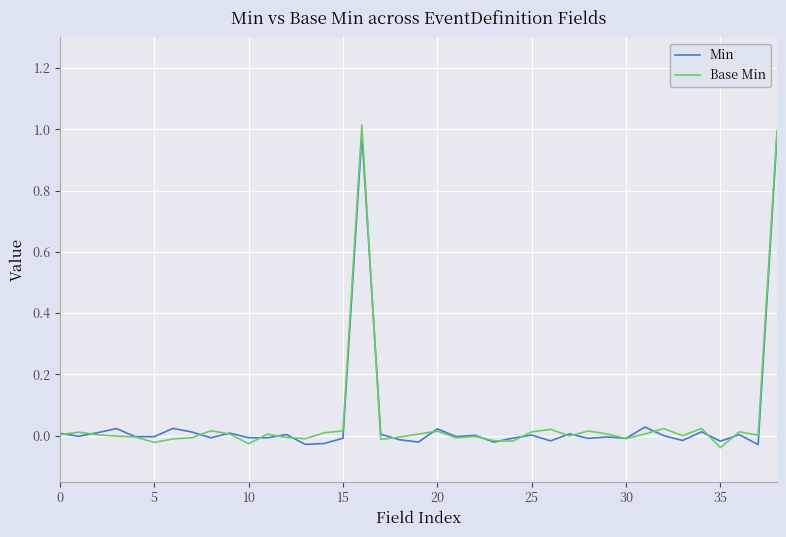

Which series has the largest range (max minus min)?

Base Min